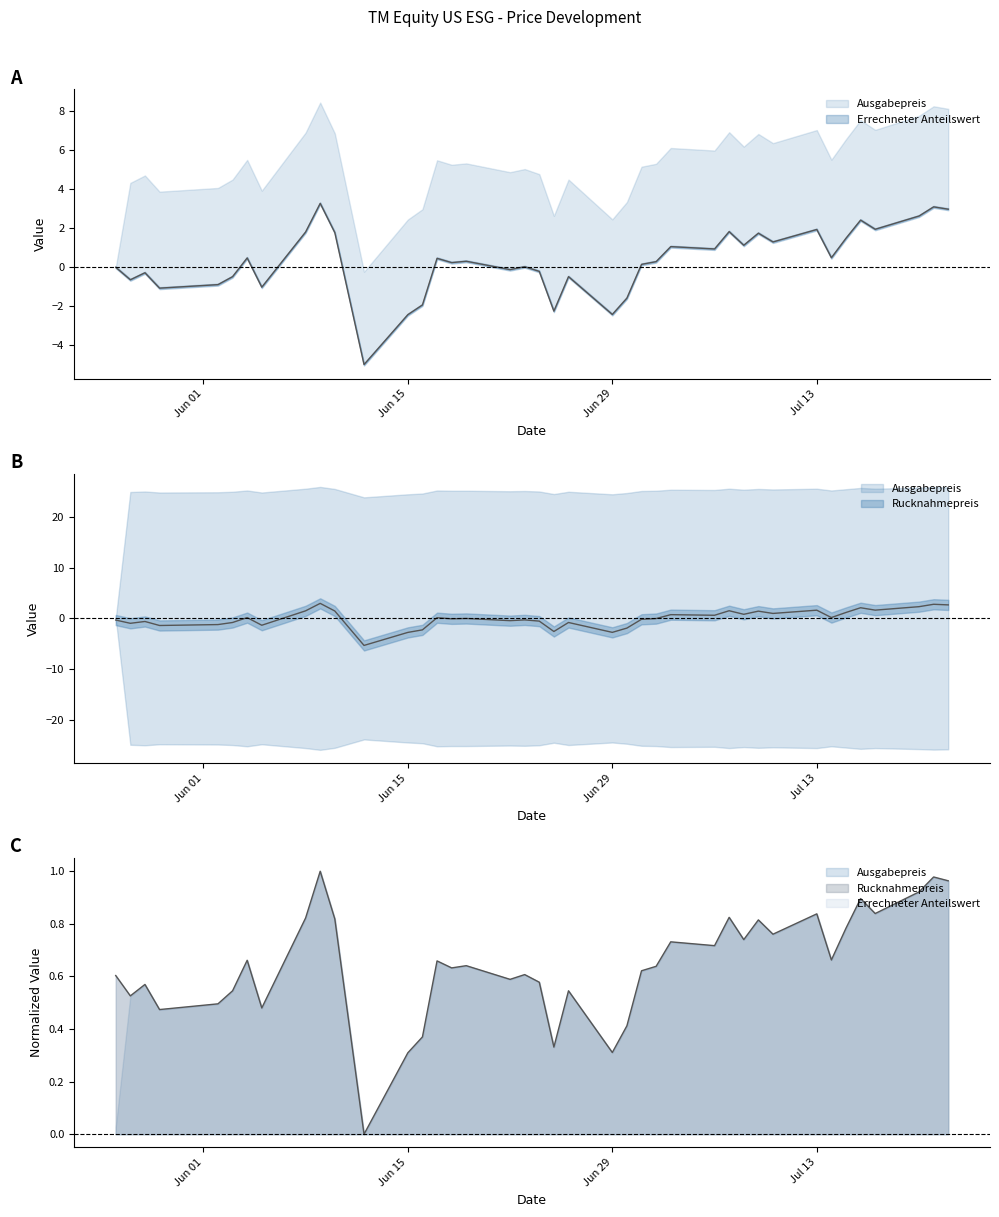

Is it true that Rucknahmepreis equals -0.8 at 2020-06-03?

True